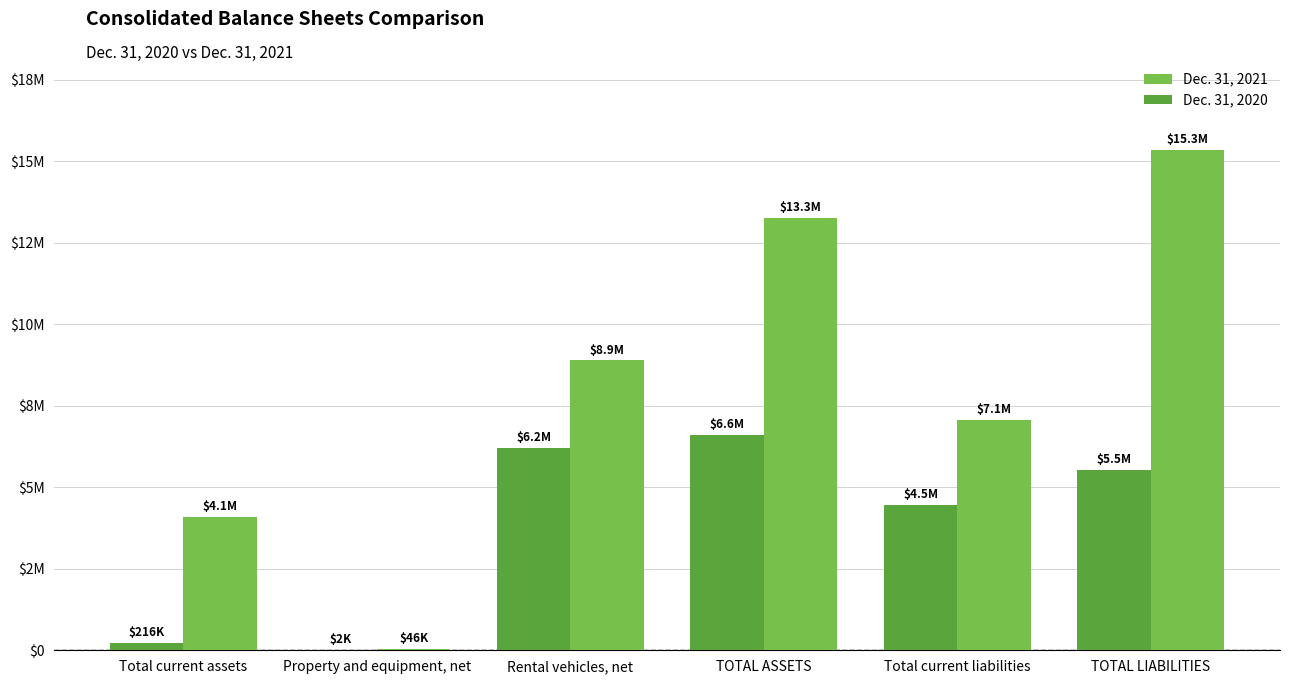

Which label corresponds to the smallest value in the chart?

Property and equipment, net